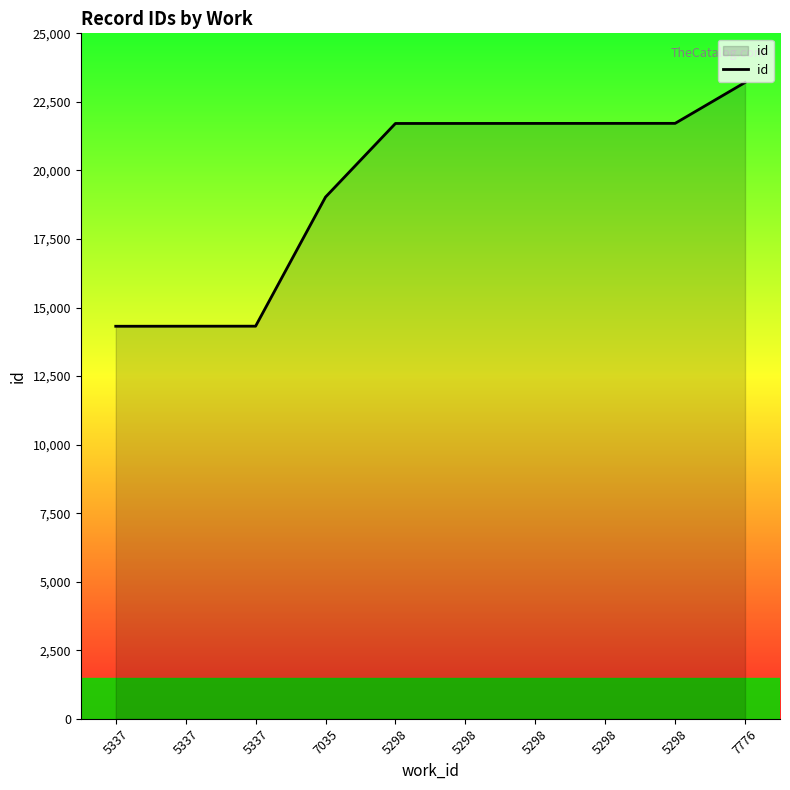

Does the chart display data point markers on the line(s)?

No